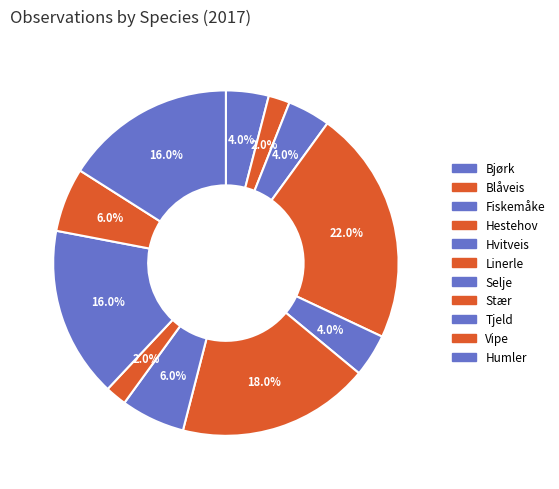

What percentage is NOT represented by Blåveis?

98.0%